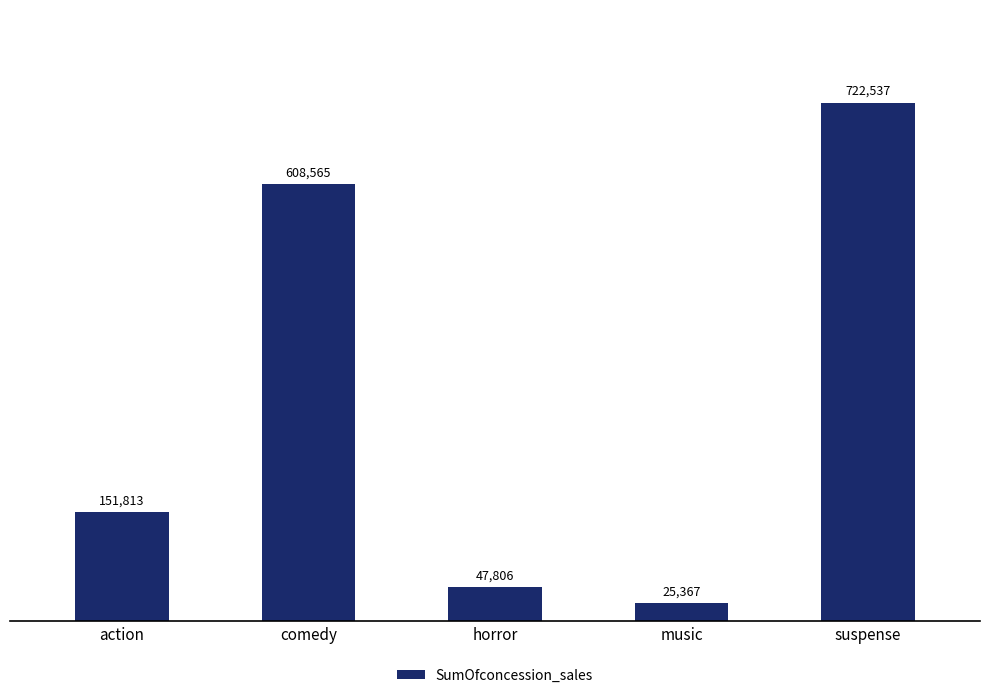

List the labels in order of value, largest first.

suspense, comedy, action, horror, music